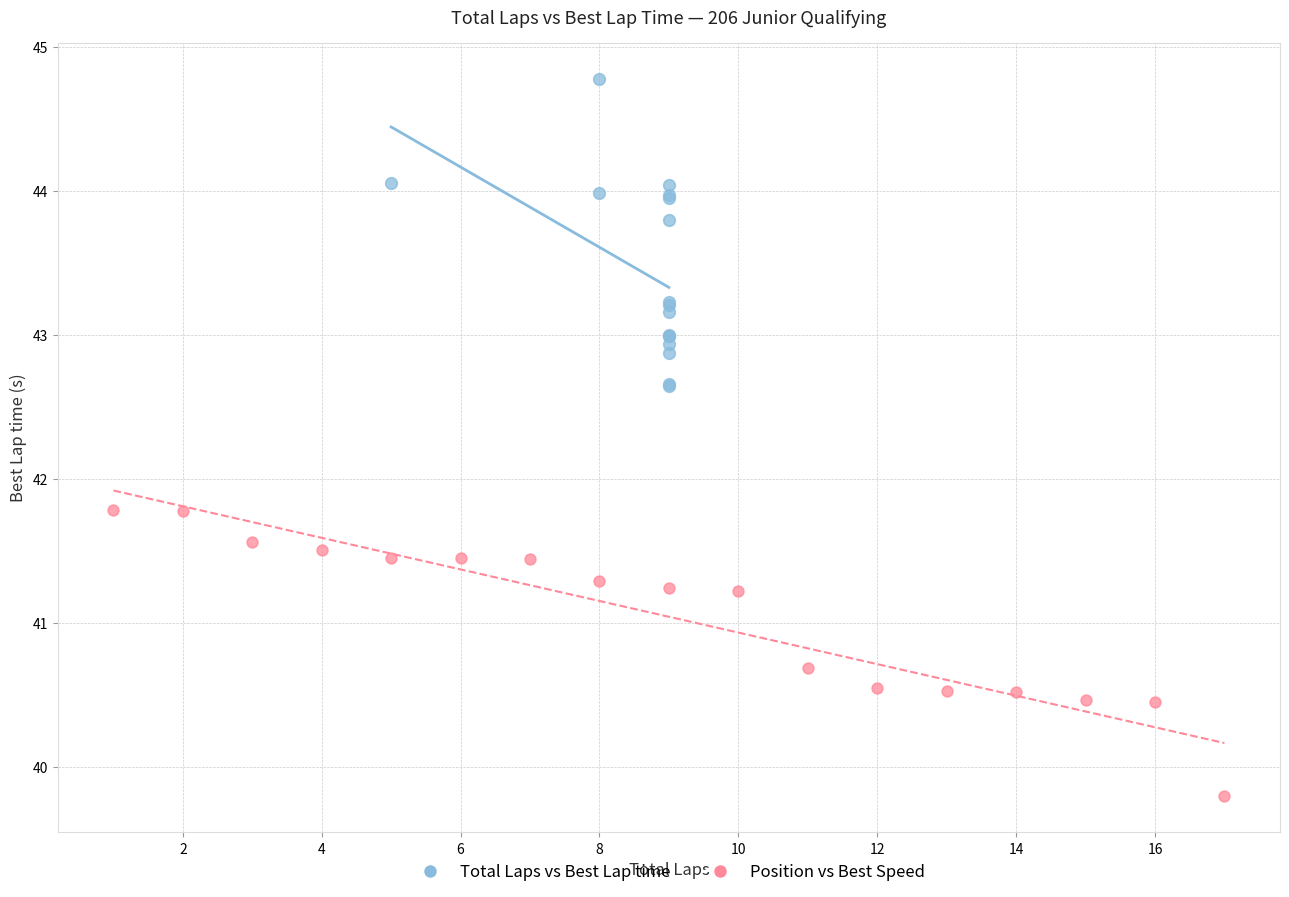

What are all the series names shown in the legend?

Total Laps vs Best Lap time, Position vs Best Speed